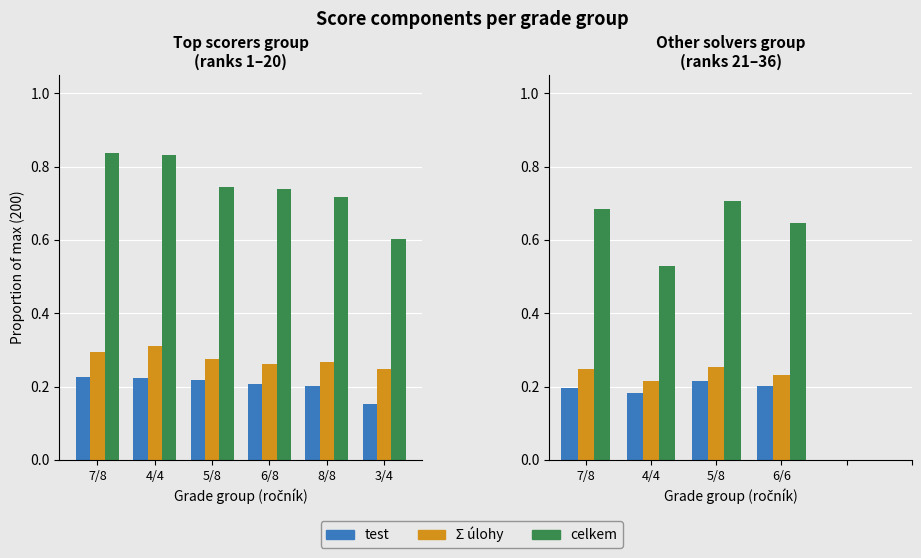

How many test values are between 0 and 1?

4